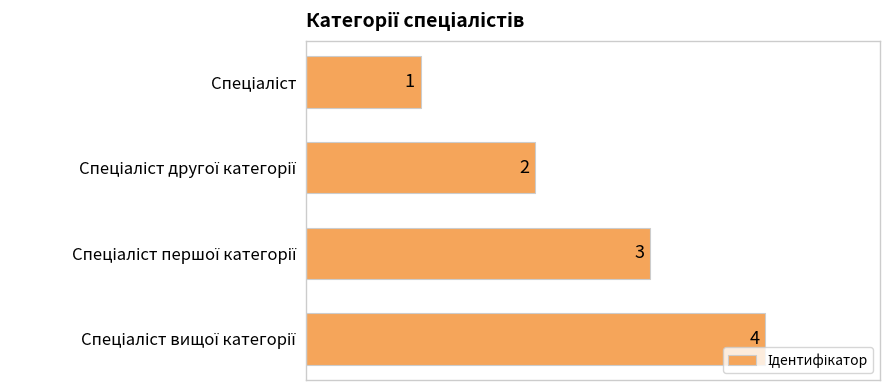

What is the sum of all values?

10